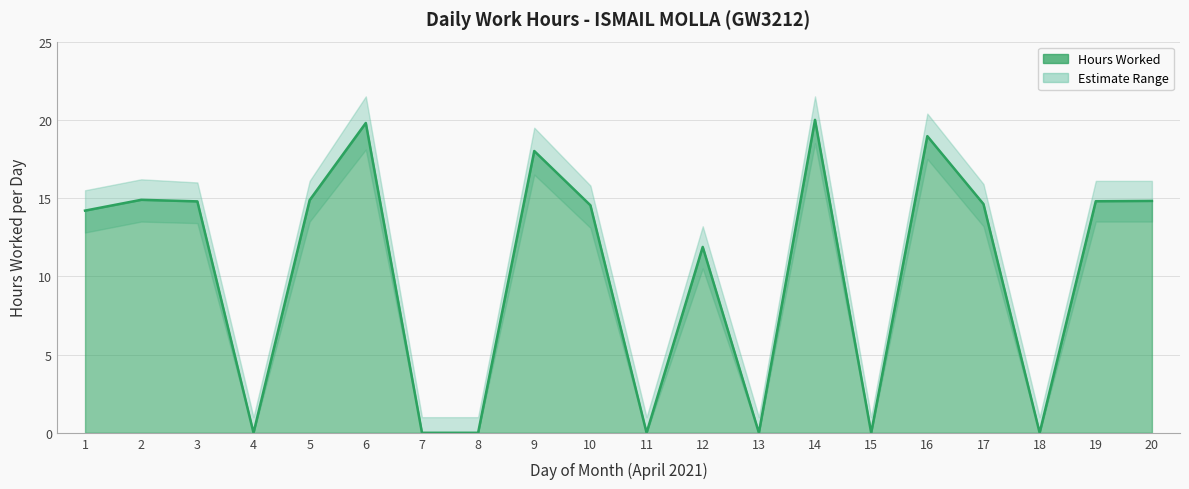

List the series in order of their overall mean, highest first.

Upper Bound, Hours Worked, Lower Bound